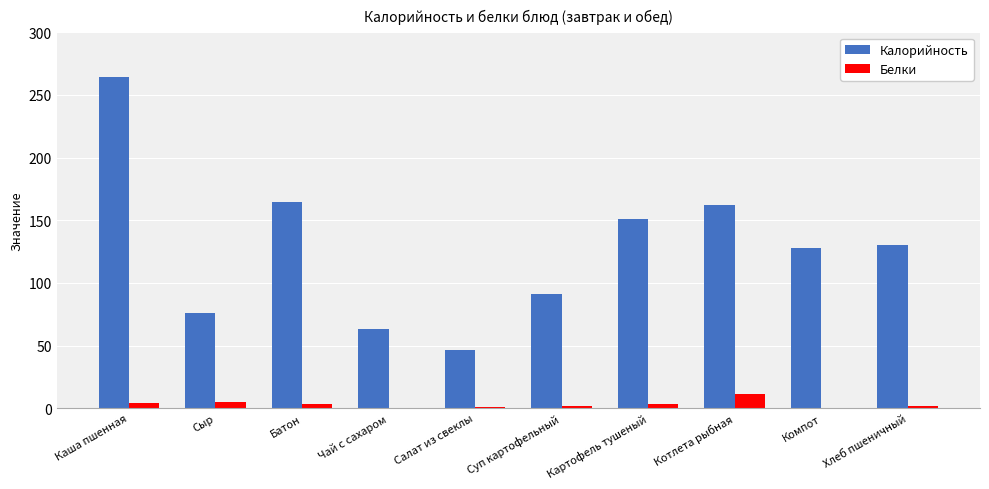

Which series changed the most between Батон and Компот?

Калорийность